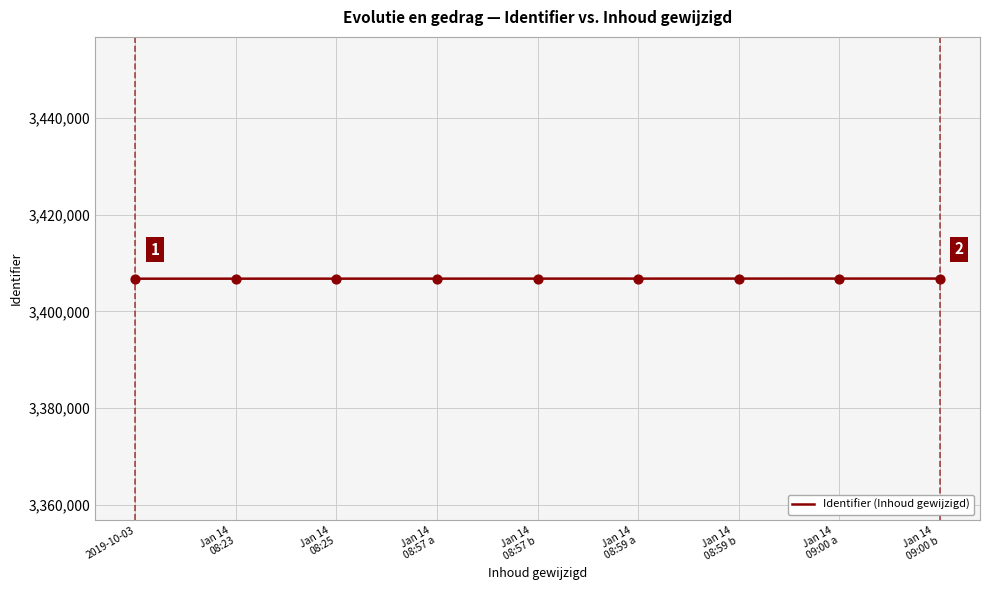

The value at 2019-10-03 is 3406765. True or false?

True